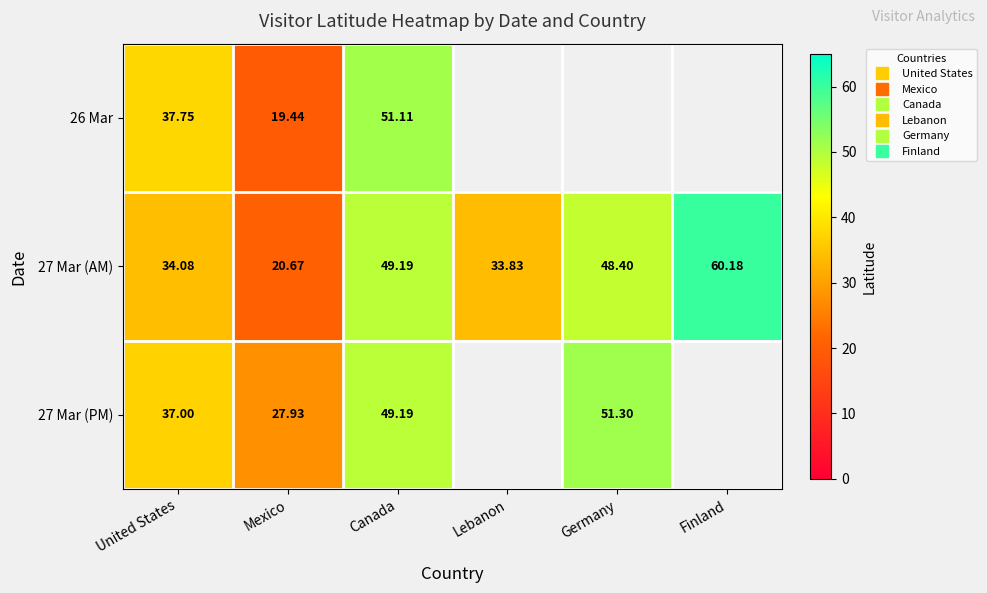

List the series in order of their overall mean, lowest first.

26 Mar, 27 Mar (AM), 27 Mar (PM)